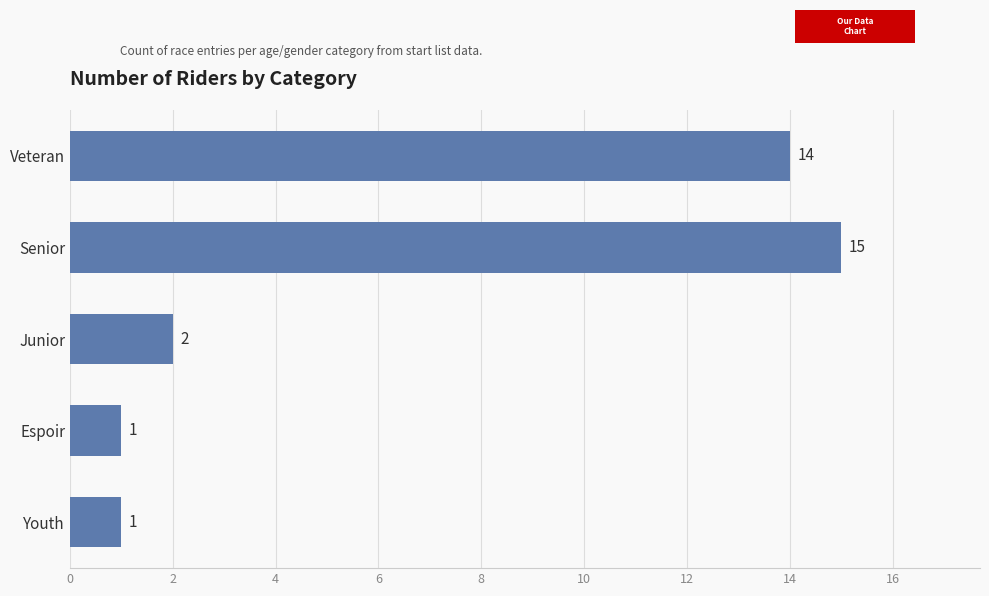

Count the number of data series in this chart.

1